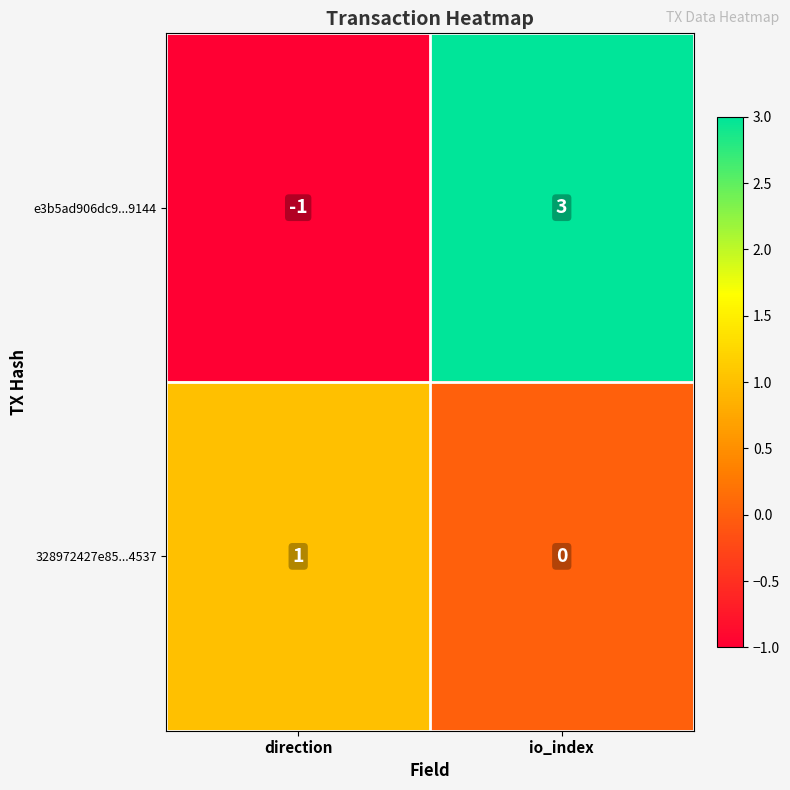

At which label is 328972427e85...4537 closest to 0?

io_index